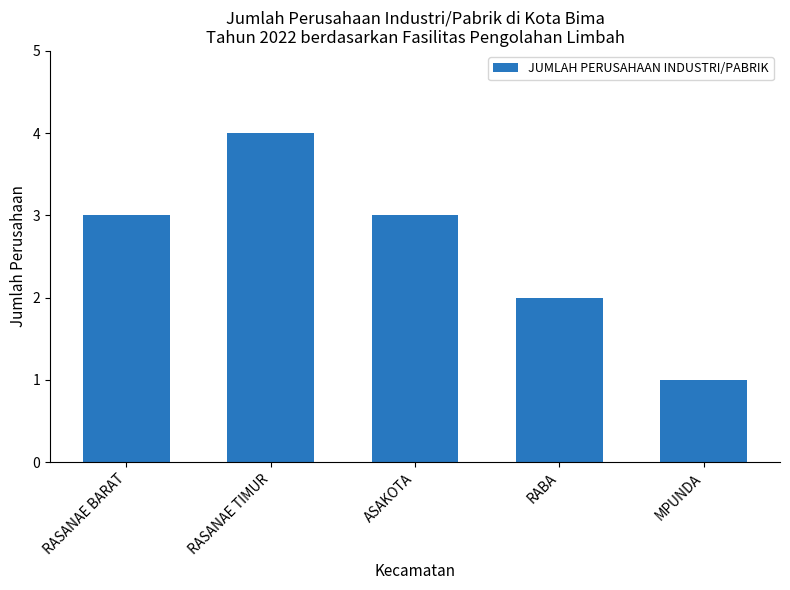

Approximately how many times larger is the value at RASANAE TIMUR compared to RASANAE BARAT?

1.3